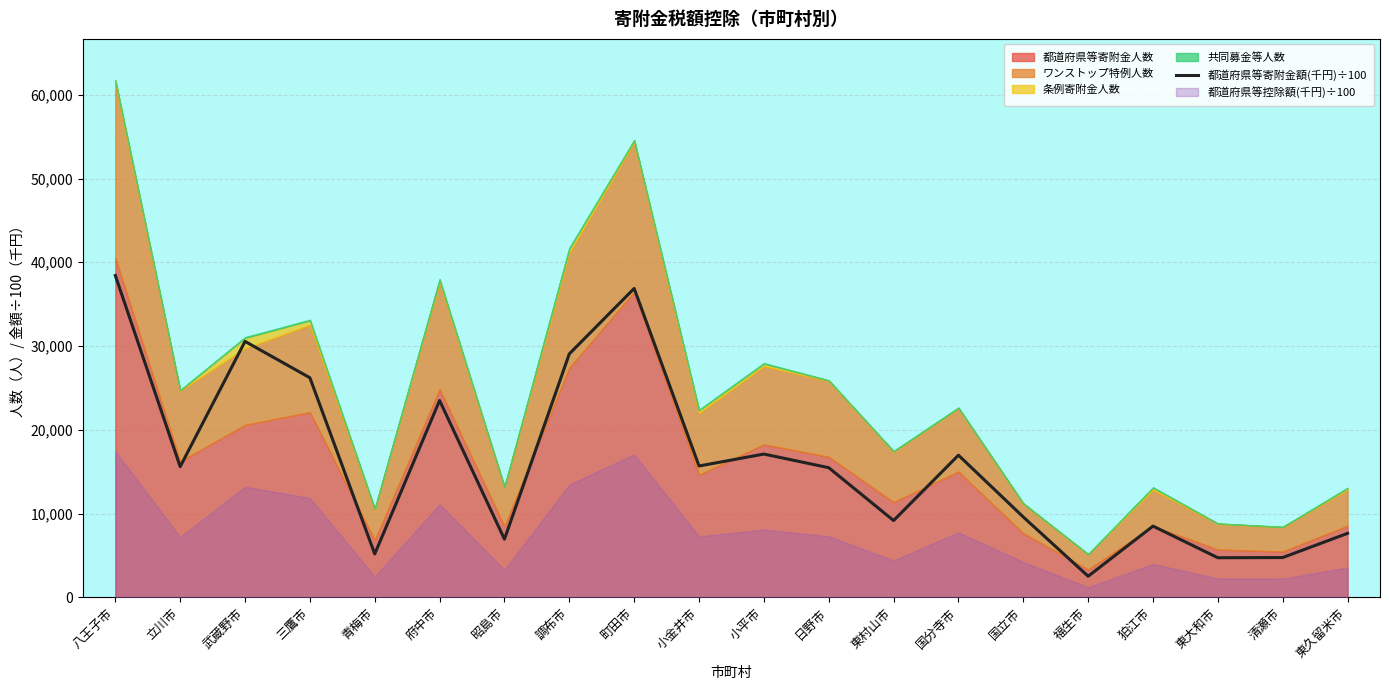

List the labels in order of value, smallest first.

福生市, 東大和市, 清瀬市, 青梅市, 昭島市, 東久留米市, 狛江市, 東村山市, 国立市, 日野市, 立川市, 小金井市, 国分寺市, 小平市, 府中市, 三鷹市, 調布市, 武蔵野市, 町田市, 八王子市